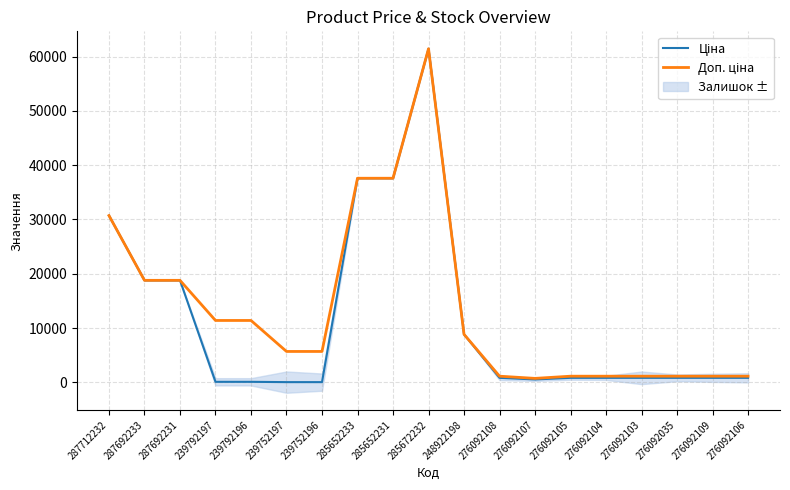

What is the difference between the Доп. ціна values at 285672232 and 276092106?

60284.5